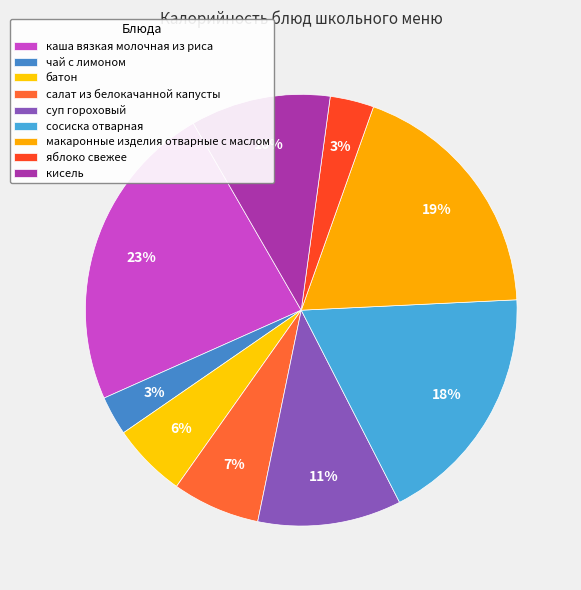

To the nearest percent, what is the combined percentage of чай с лимоном and суп гороховый?

14%